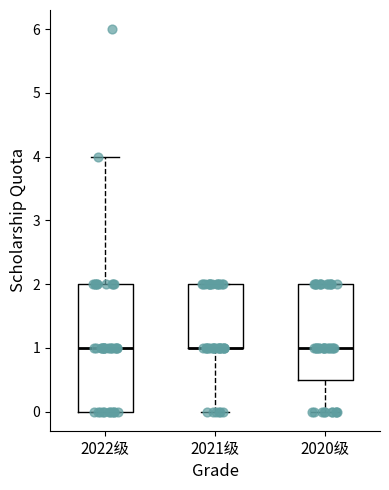

Where is the lower edge of the box for 2020级 on the y-axis? The values are not printed on the chart, so give them approximately, as read against the axis.

0.5